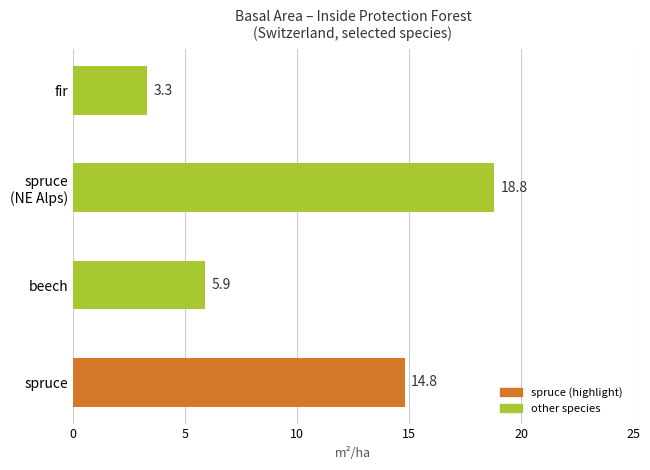

True or false: the data shows 25.4 at spruce.

False